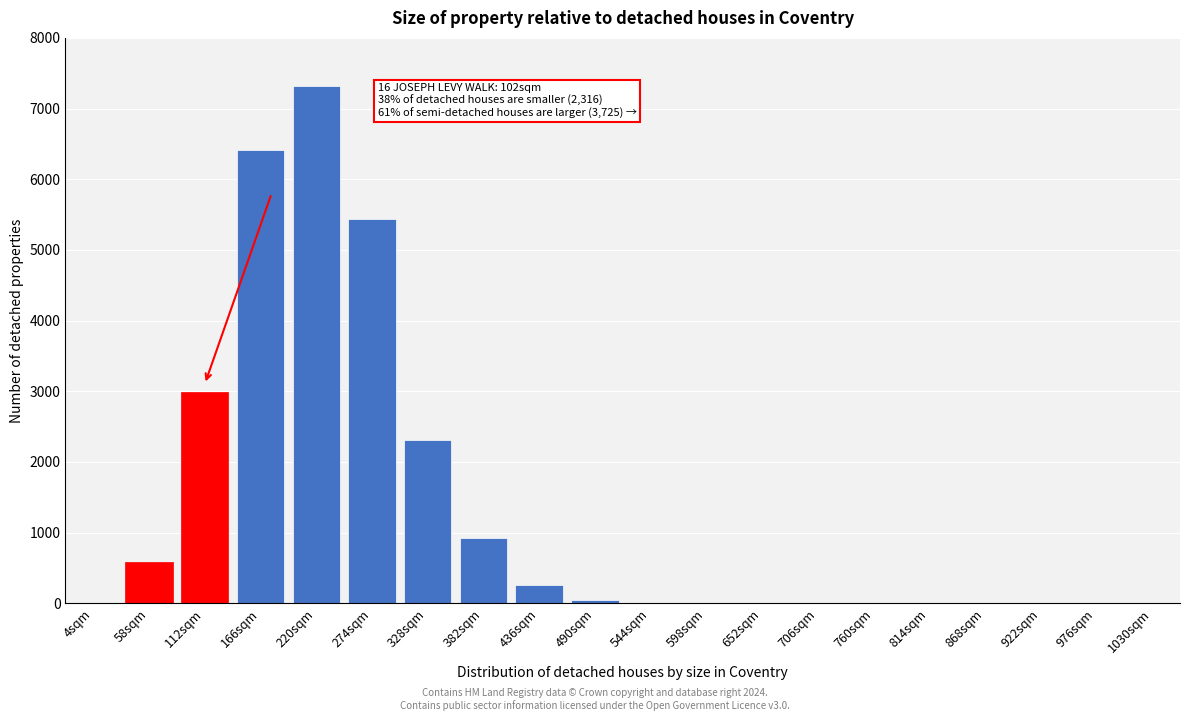

What is the maximum value shown in the chart?

7320